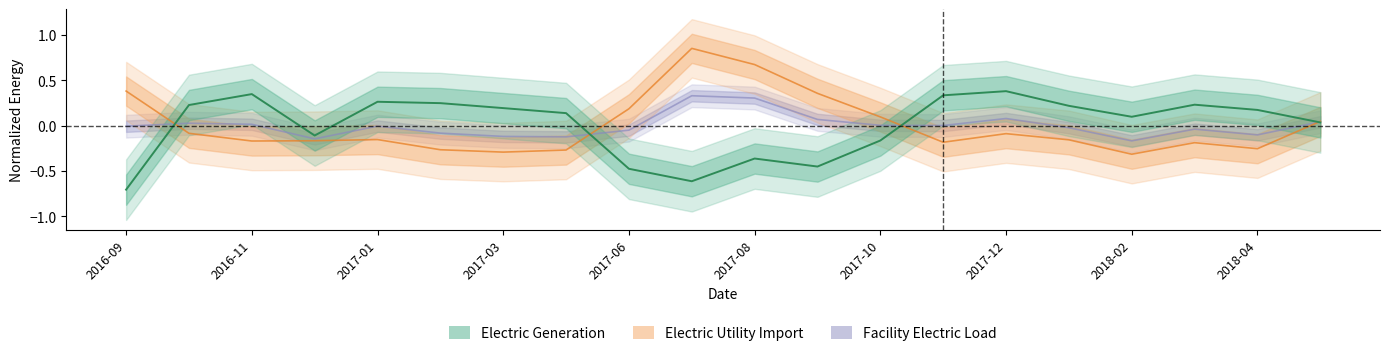

Between 2017-11 and 2017-07, which is larger?

2017-11